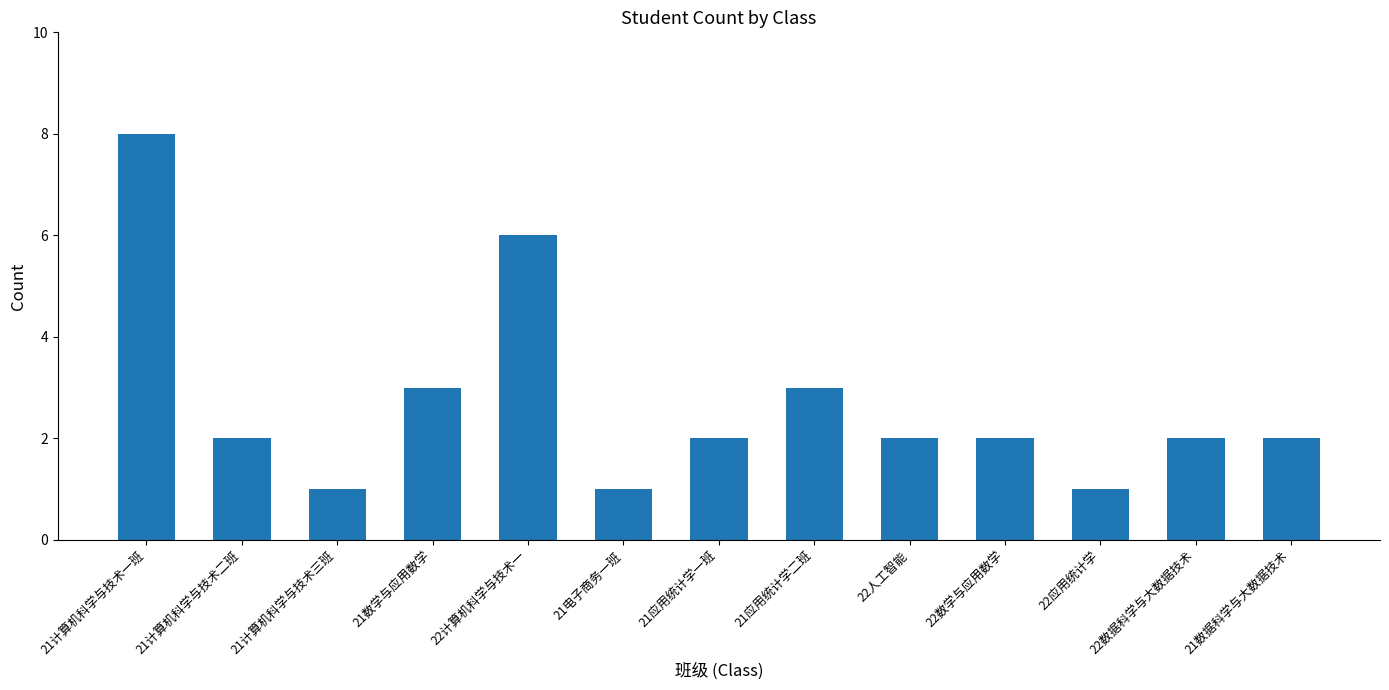

Reading left to right, extract all data points from this chart.

21计算机科学与技术一班=8	21计算机科学与技术二班=2	21计算机科学与技术三班=1	21数学与应用数学=3	22计算机科学与技术一=6	21电子商务一班=1	21应用统计学一班=2	21应用统计学二班=3	22人工智能=2	22数学与应用数学=2	22应用统计学=1	22数据科学与大数据技术=2	21数据科学与大数据技术=2